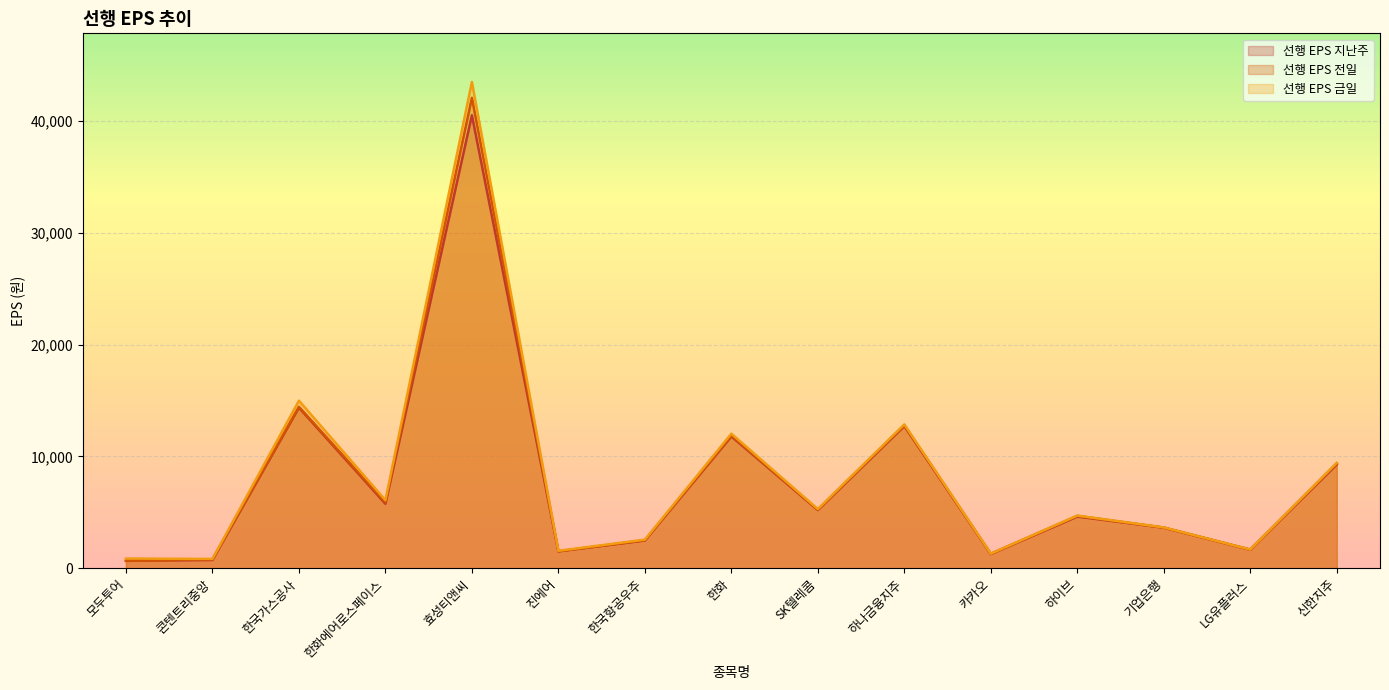

What is the approximate value of 선행 EPS 지난주 at 한국항공우주?

2488